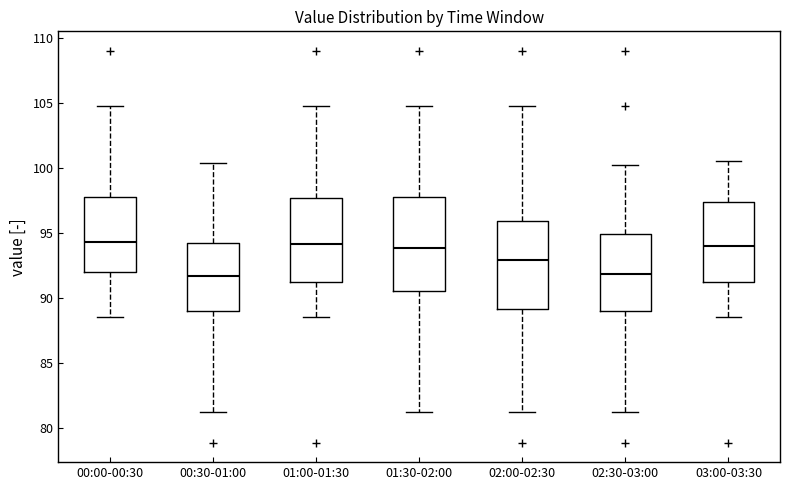

Reading left to right, read every box against the y-axis: the position of its median line, the range the box covers, and the ends of its whiskers. The values are not printed on the chart, so give them approximately, as read against the axis.

00:00-00:30: median 94.5, box 92.0 to 98.0, whiskers 88.5 to 105.0
00:30-01:00: median 91.5, box 89.0 to 94.0, whiskers 81.0 to 100.5
01:00-01:30: median 94.0, box 91.0 to 97.5, whiskers 88.5 to 105.0
01:30-02:00: median 94.0, box 90.5 to 98.0, whiskers 81.0 to 105.0
02:00-02:30: median 93.0, box 89.0 to 96.0, whiskers 81.0 to 105.0
02:30-03:00: median 92.0, box 89.0 to 95.0, whiskers 81.0 to 100.0
03:00-03:30: median 94.0, box 91.0 to 97.5, whiskers 88.5 to 100.5